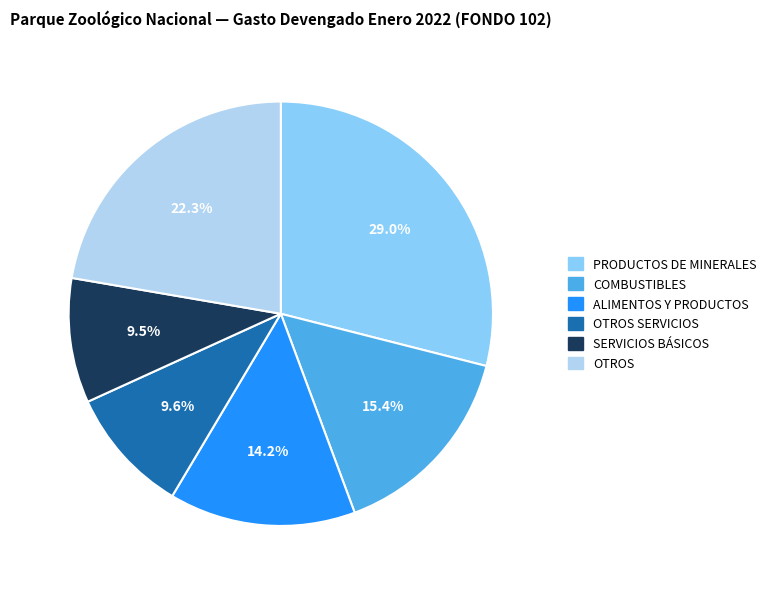

To the nearest percent, what is the difference between the ALIMENTOS Y PRODUCTOS and COMBUSTIBLES slice percentages?

1%